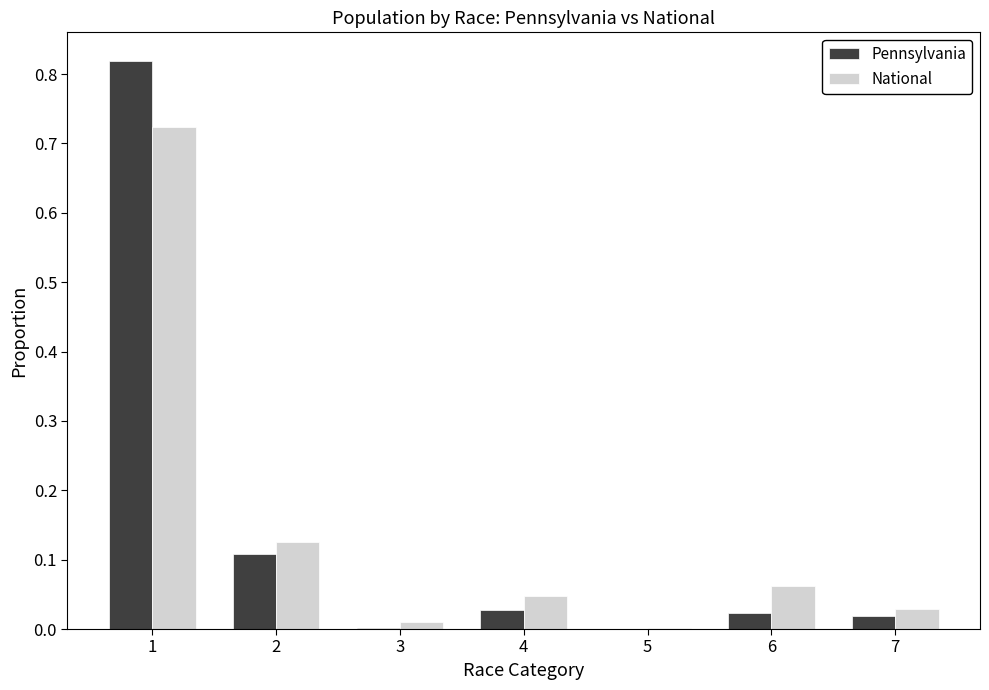

Between 2 and 7, which series saw the biggest shift?

National